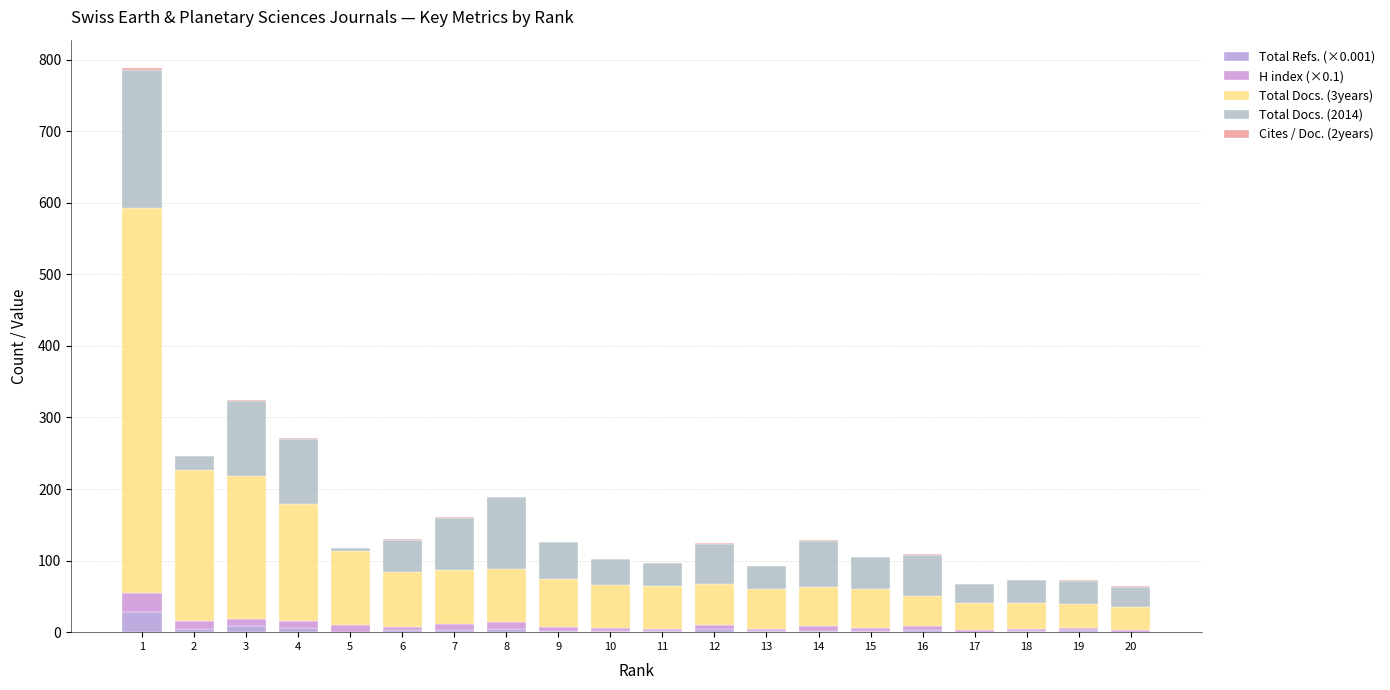

At which category is the sum across all series the highest?

1